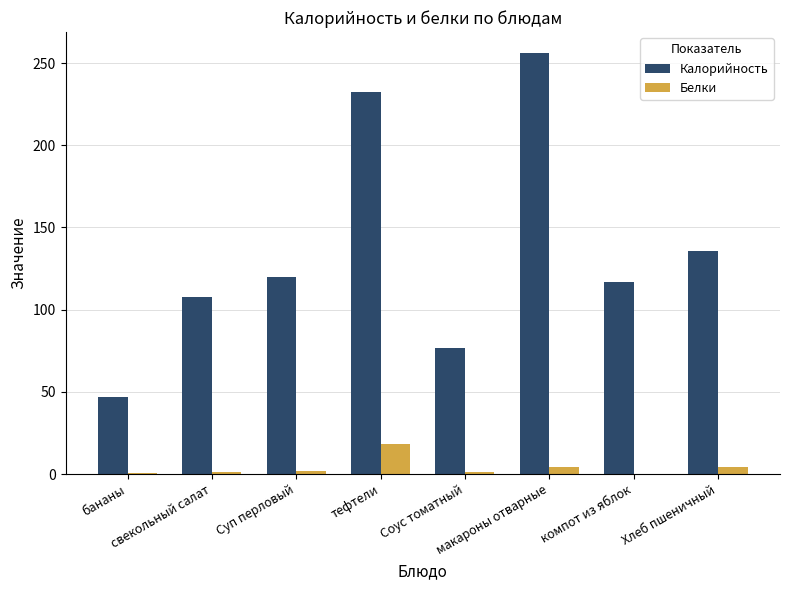

What is the maximum value for Калорийность?

256.1